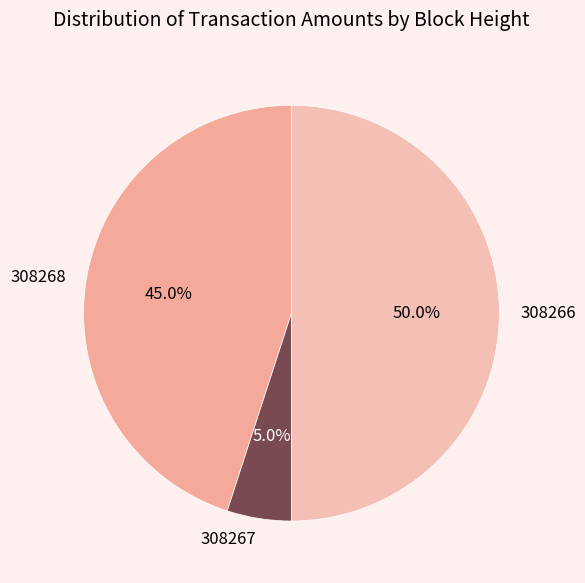

Which slice is the smallest?

308267